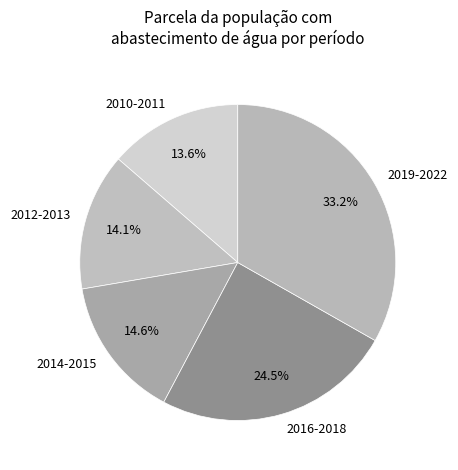

Combined, what portion of the pie is 2016-2018 and 2012-2013?

38.6%